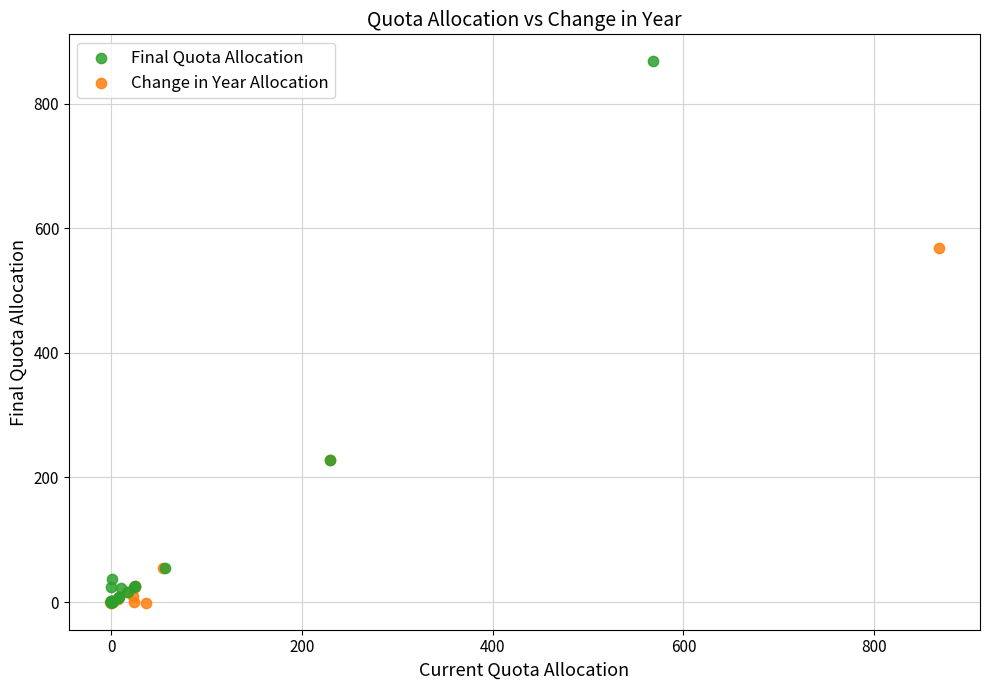

Which series has the widest spread of Y values?

Final Quota Allocation